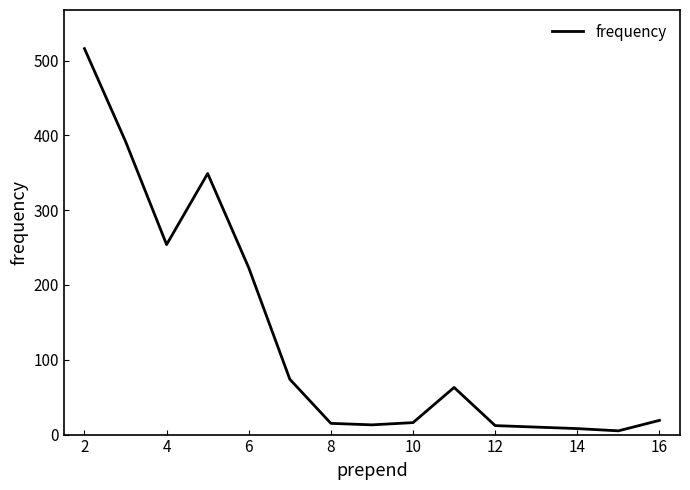

Does the chart display data point markers on the line(s)?

No